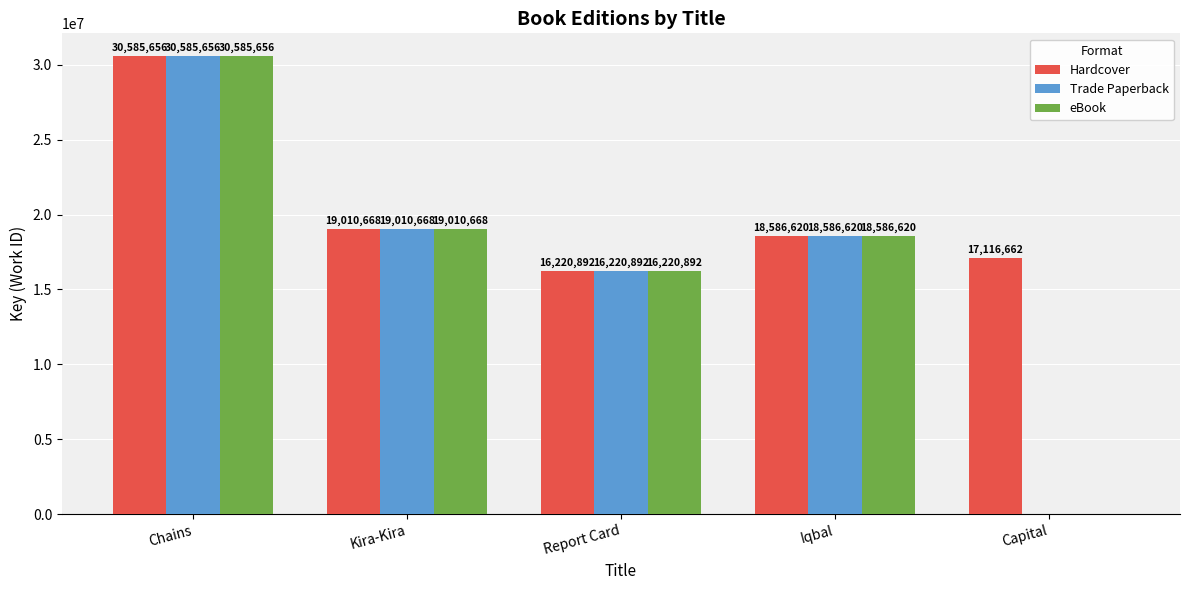

At which category is the sum across all series the highest?

Chains